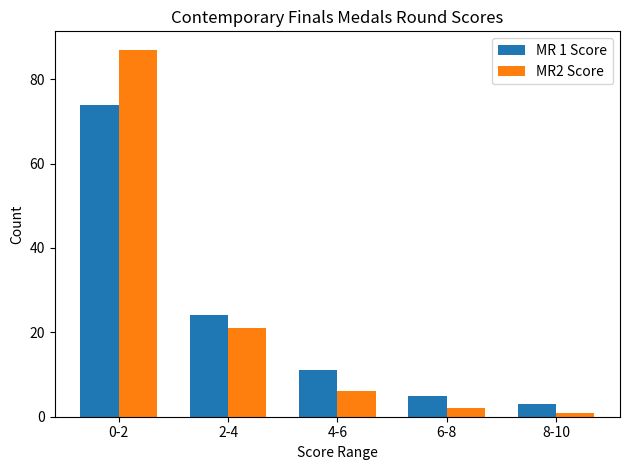

What is the difference between the maximum and minimum values in the MR2 Score series?

86